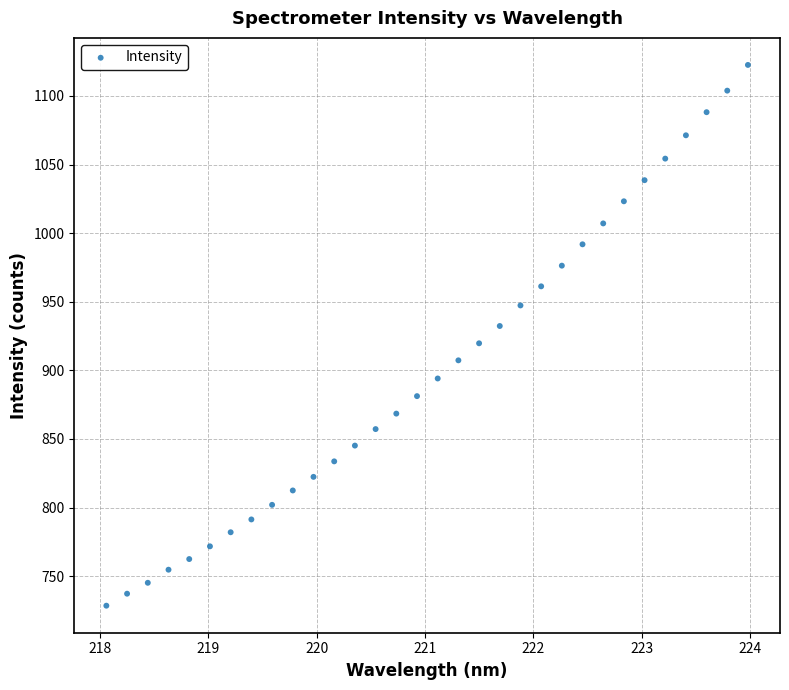

What is the range of Y values (max minus min)?

394.1